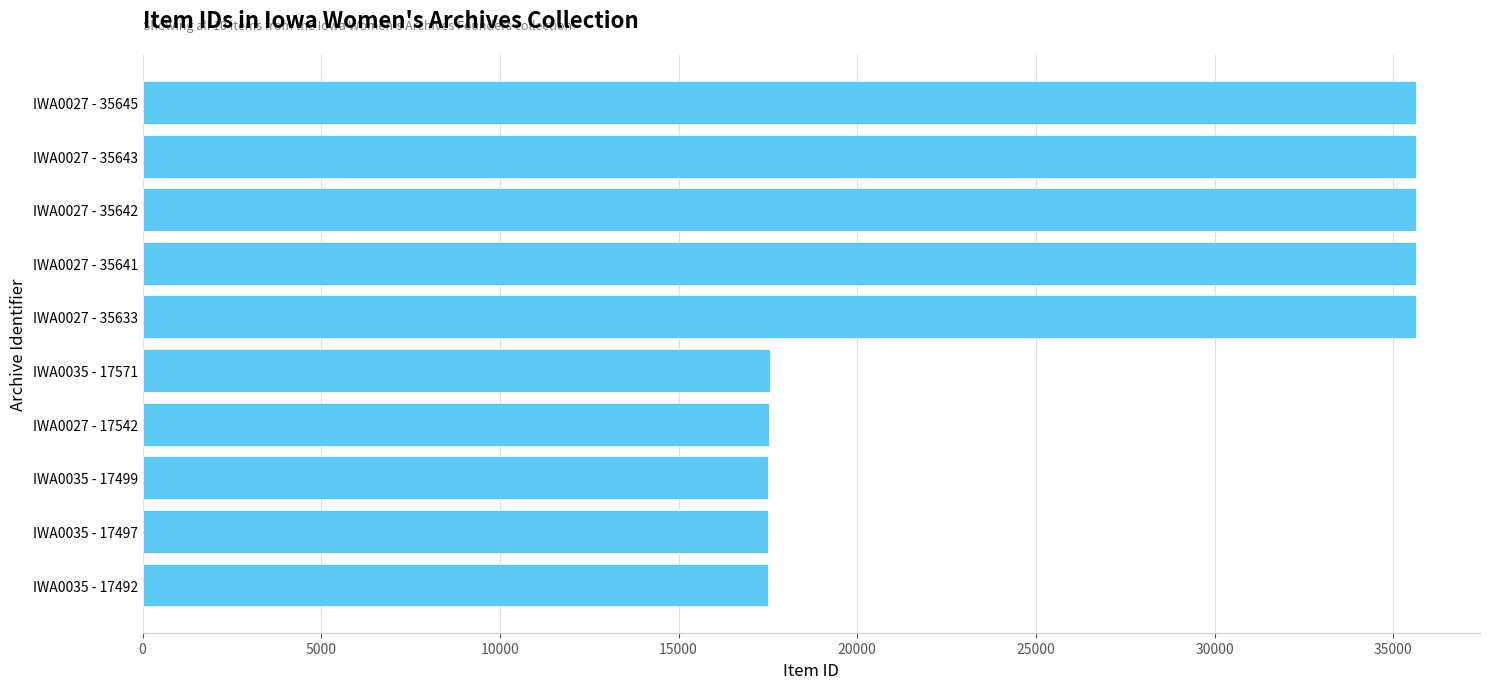

What is the smallest value displayed?

17492